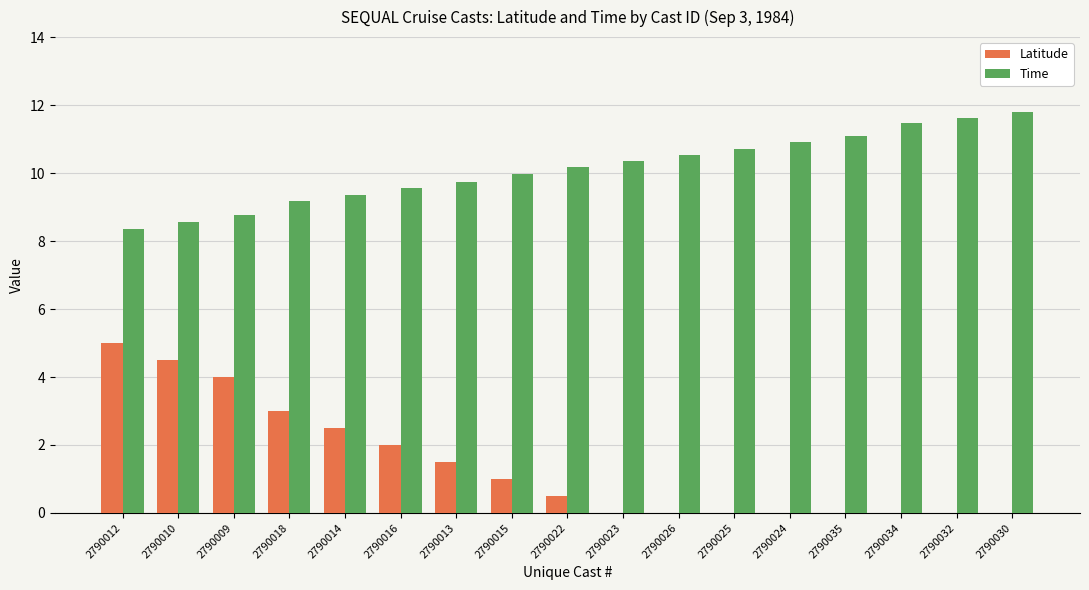

List the series in order of their peak value, lowest first.

Latitude, Time